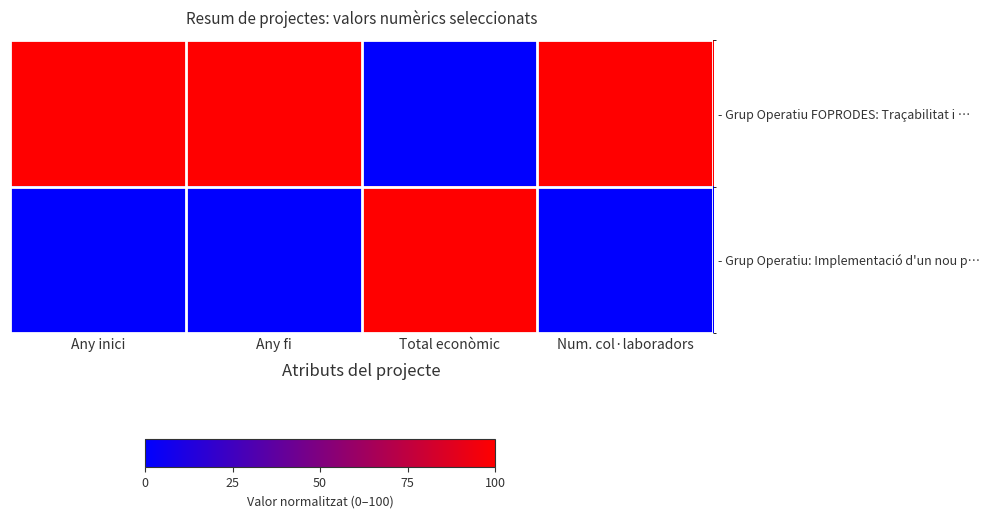

What is the maximum value shown in the chart?

100